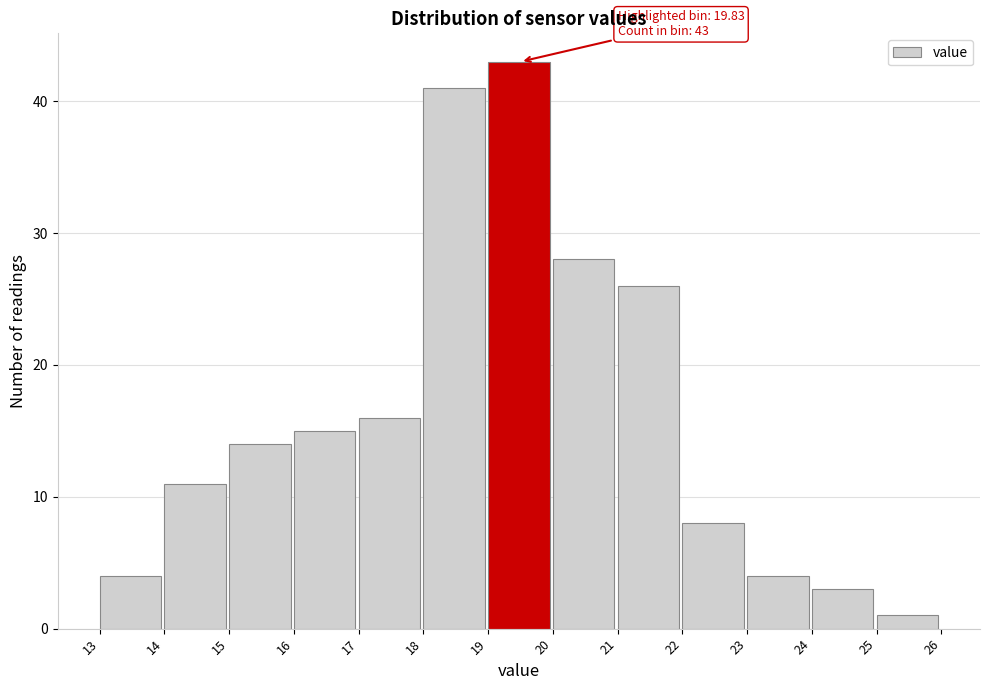

Over which range of the x-axis is the bar tallest?

19 to 20